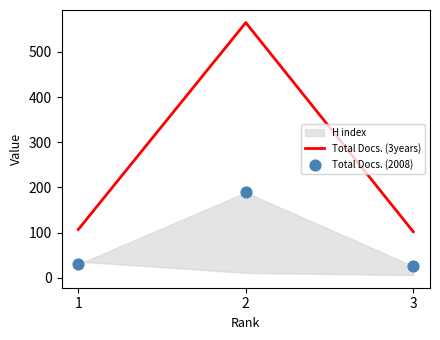

What is the total value across all series at 3?

128